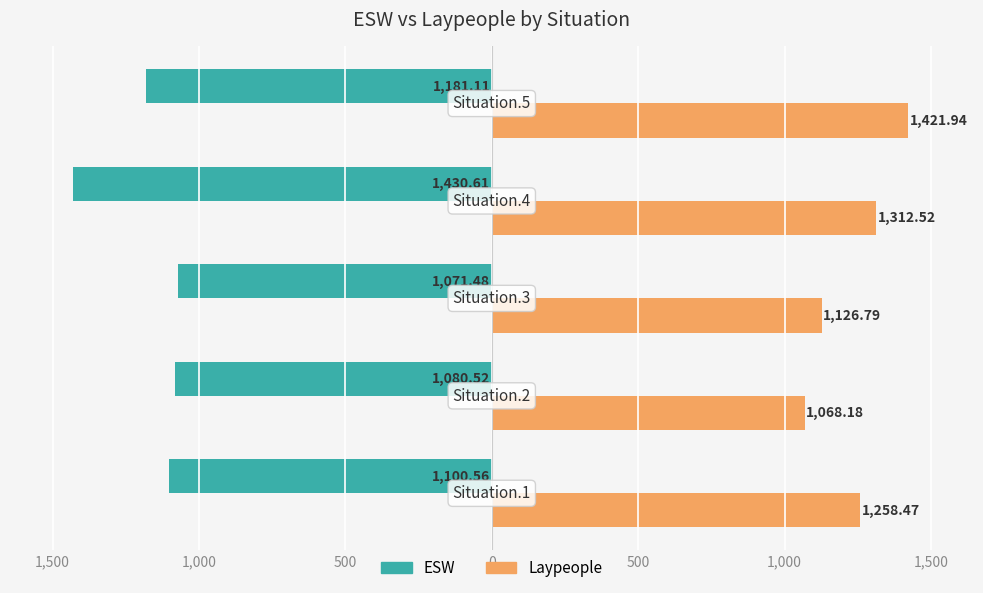

What are all the series names shown in the legend?

ESW, Laypeople